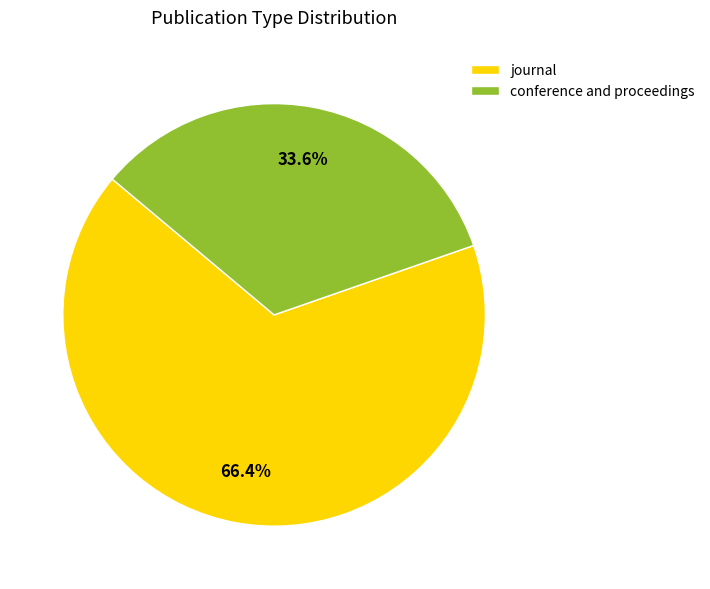

Which category has the smallest portion of the pie?

conference and proceedings